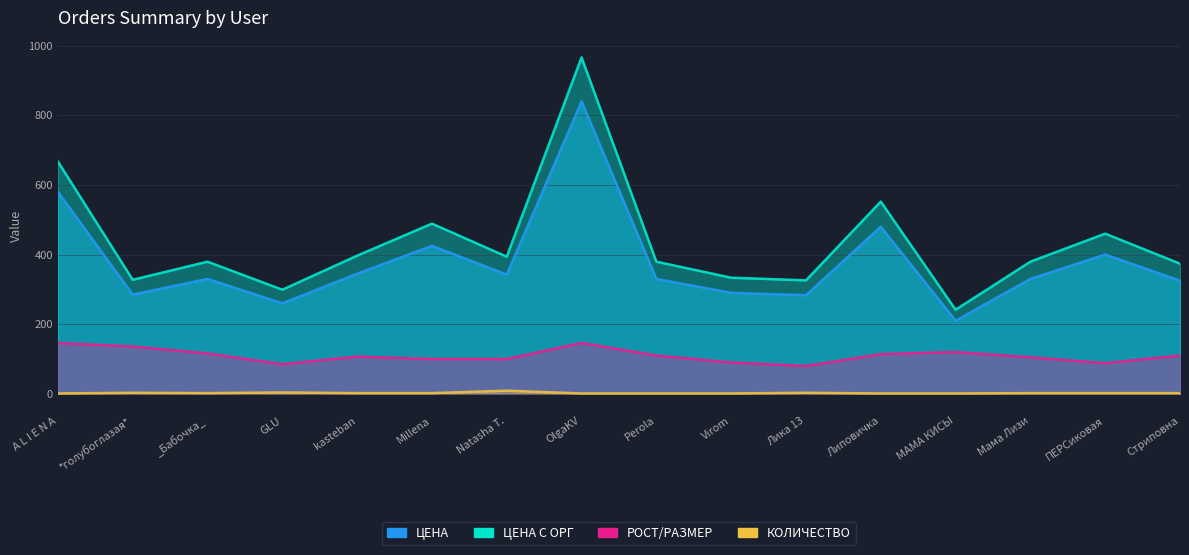

Where is ЦЕНА С ОРГ nearest to the value 603?

Липовичка